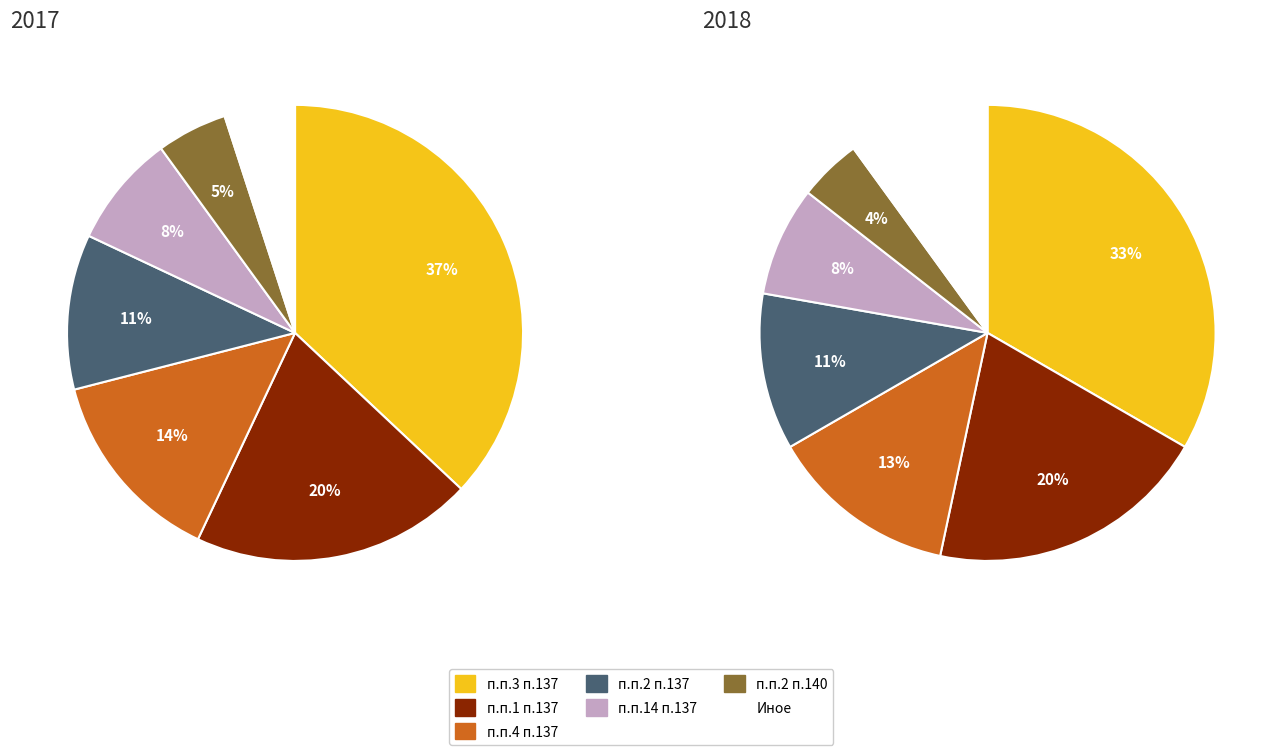

The п.п.3 п.137 slice represents 6% of the pie. True or false?

False